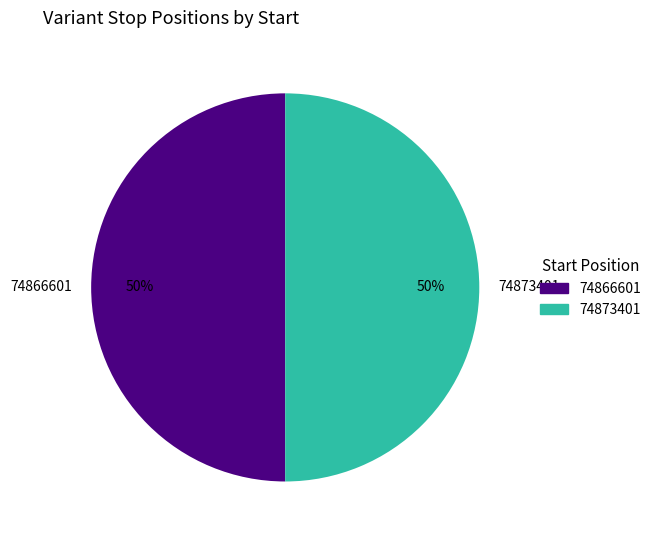

Combined, do 74866601 and 74873401 account for over 50%?

Yes